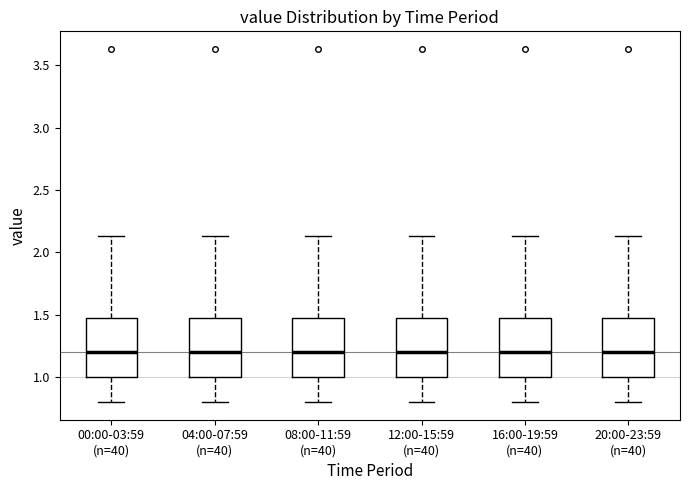

Reading left to right, read every box against the y-axis: the position of its median line, the range the box covers, and the ends of its whiskers. The values are not printed on the chart, so give them approximately, as read against the axis.

00:00-03:59 (n=40): median 1.20, box 1.00 to 1.45, whiskers 0.80 to 2.15
04:00-07:59 (n=40): median 1.20, box 1.00 to 1.45, whiskers 0.80 to 2.15
08:00-11:59 (n=40): median 1.20, box 1.00 to 1.45, whiskers 0.80 to 2.15
12:00-15:59 (n=40): median 1.20, box 1.00 to 1.45, whiskers 0.80 to 2.15
16:00-19:59 (n=40): median 1.20, box 1.00 to 1.45, whiskers 0.80 to 2.15
20:00-23:59 (n=40): median 1.20, box 1.00 to 1.45, whiskers 0.80 to 2.15